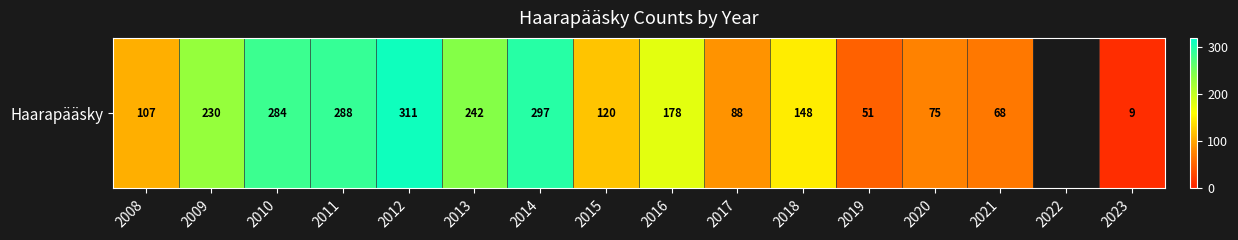

Rank the categories by value from lowest to highest.

2023, 2019, 2021, 2020, 2017, 2008, 2015, 2018, 2016, 2009, 2013, 2010, 2011, 2014, 2012, 2022